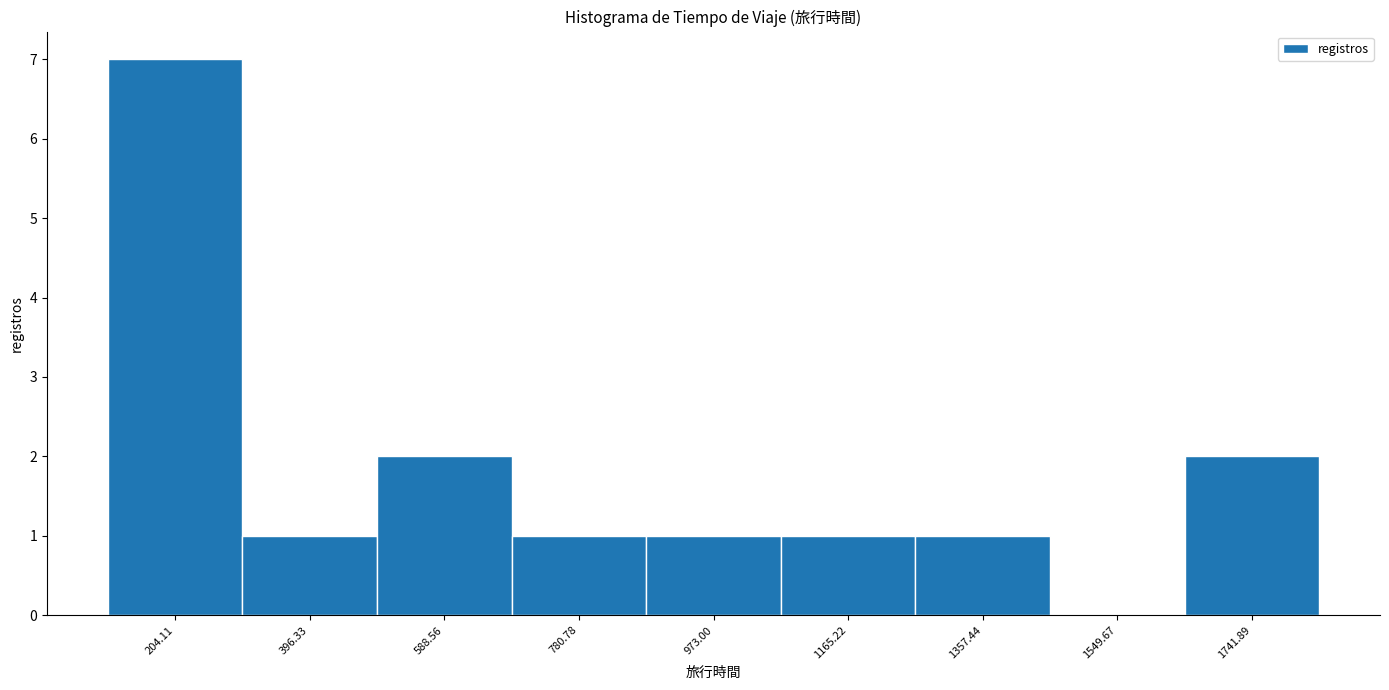

Reading left to right, transcribe this chart: for each bar, give the range it covers on the x-axis and its height. Neither the bar edges nor the heights are printed on the chart, so give them approximately, as read against the axes.

100 to 300: 7
300 to 500: 1
500 to 680: 2
680 to 880: 1
880 to 1060: 1
1060 to 1260: 1
1260 to 1460: 1
1460 to 1640: 0
1640 to 1840: 2